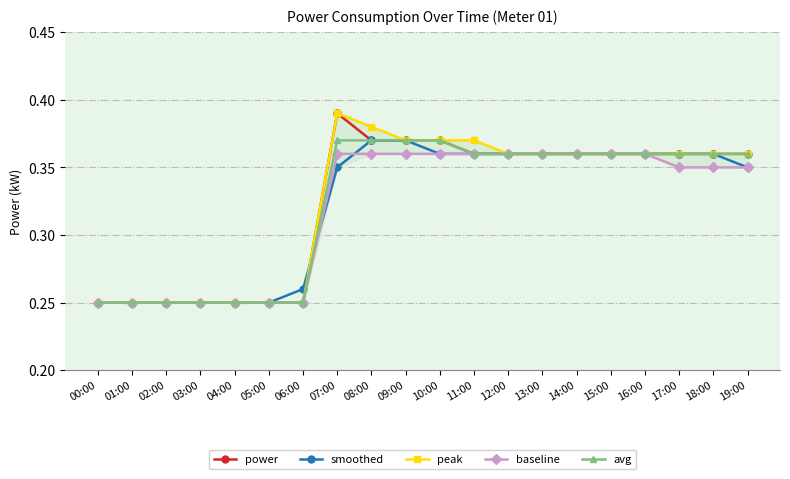

At which category is the sum across all series the highest?

07:00